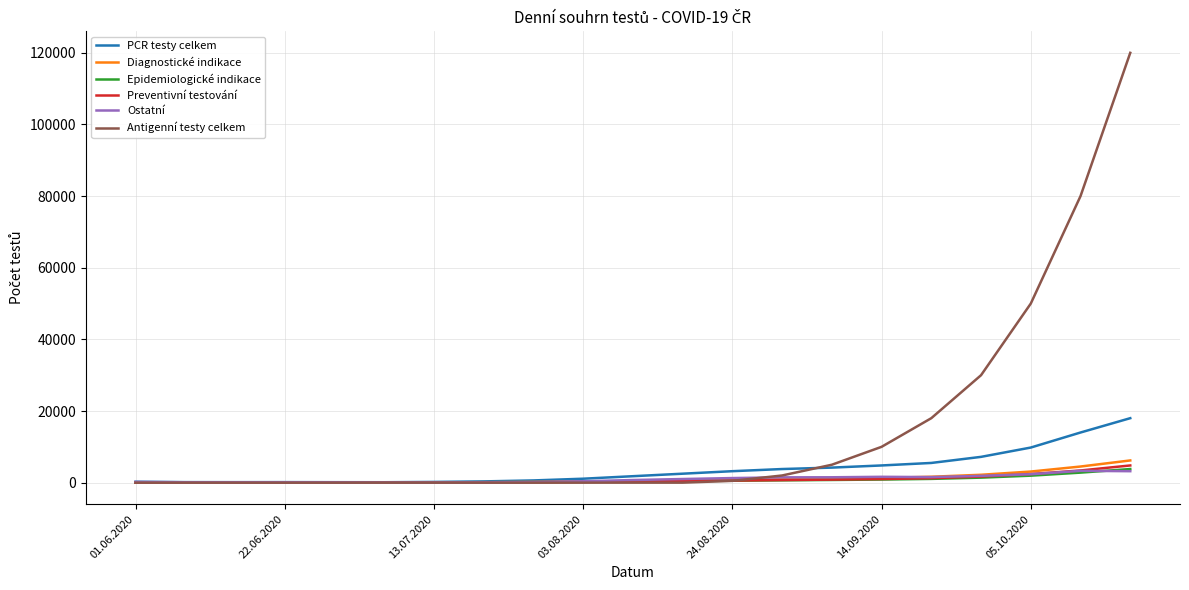

Which series has the largest total across all categories?

Antigenní testy celkem